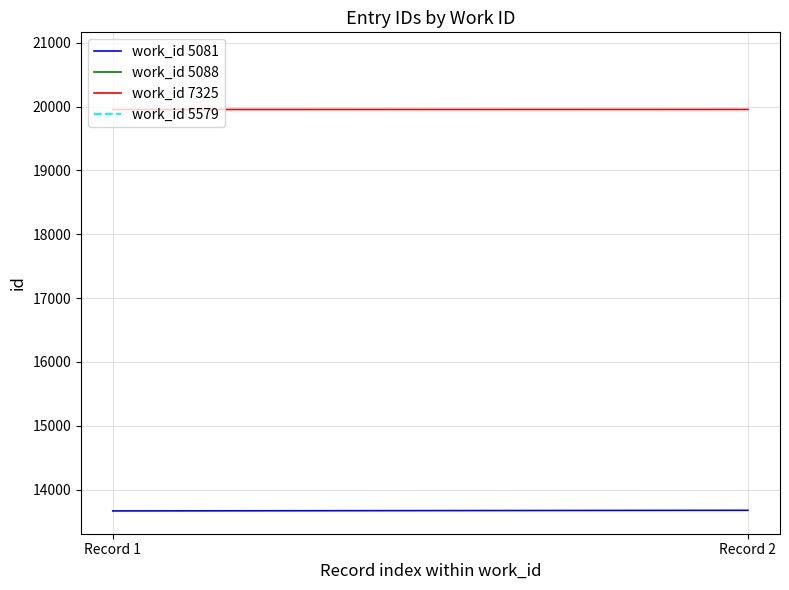

Rank the categories by work_id 5081 value from highest to lowest.

Record 2, Record 1